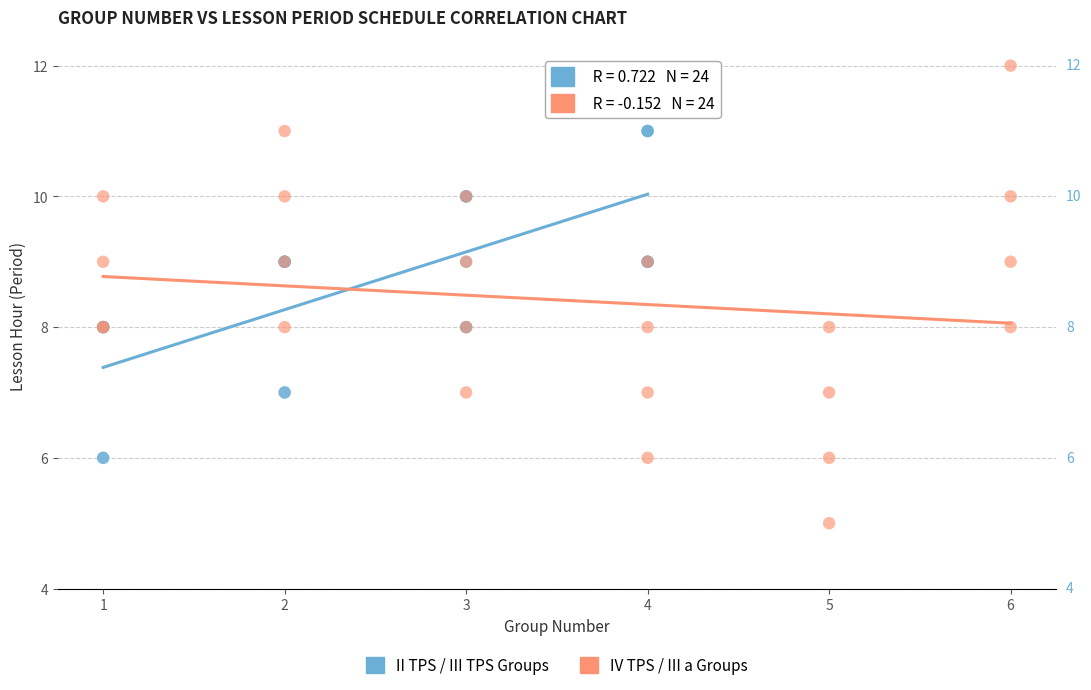

What are all the series names shown in the legend?

II TPS / III TPS Groups, IV TPS / III a Groups